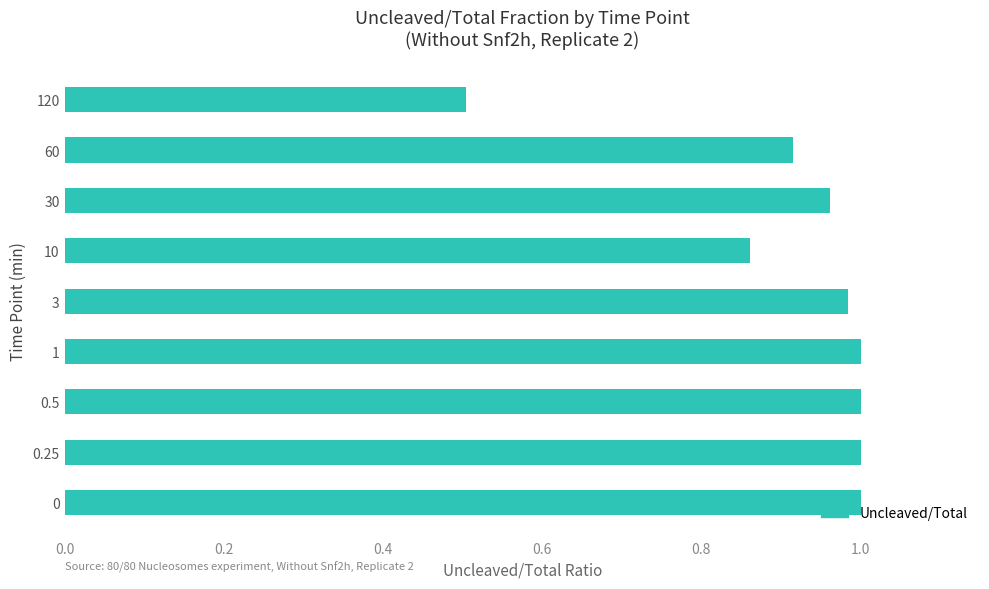

True or false: the data shows 0.6 at 30.

False